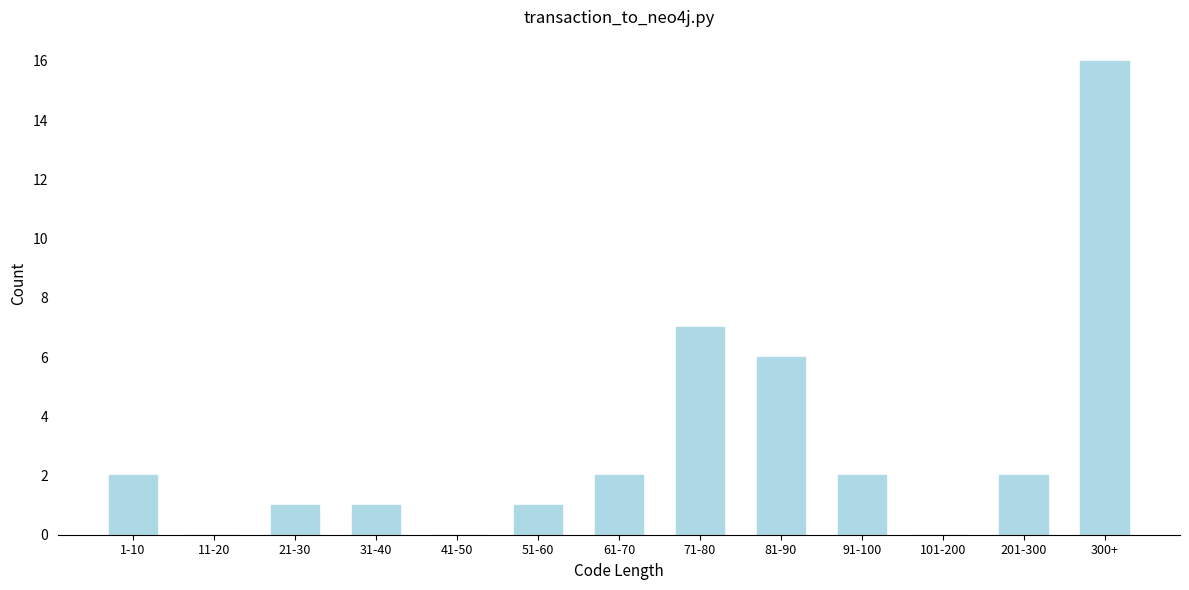

Reading left to right, what are all the values shown in this chart?

1-10=2	11-20=0	21-30=1	31-40=1	41-50=0	51-60=1	61-70=2	71-80=7	81-90=6	91-100=2	101-200=0	201-300=2	300+=16